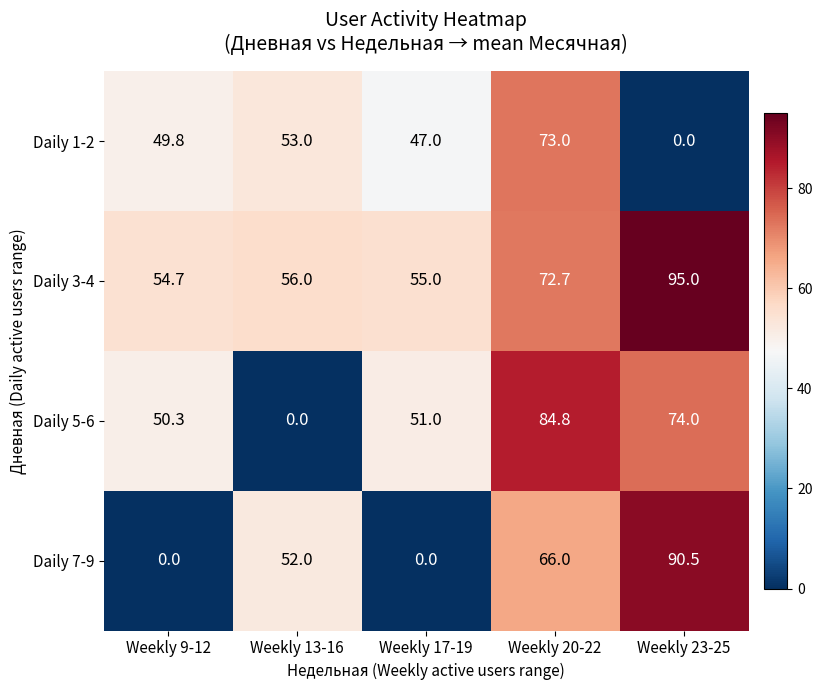

What is the maximum value shown in the chart?

95.0